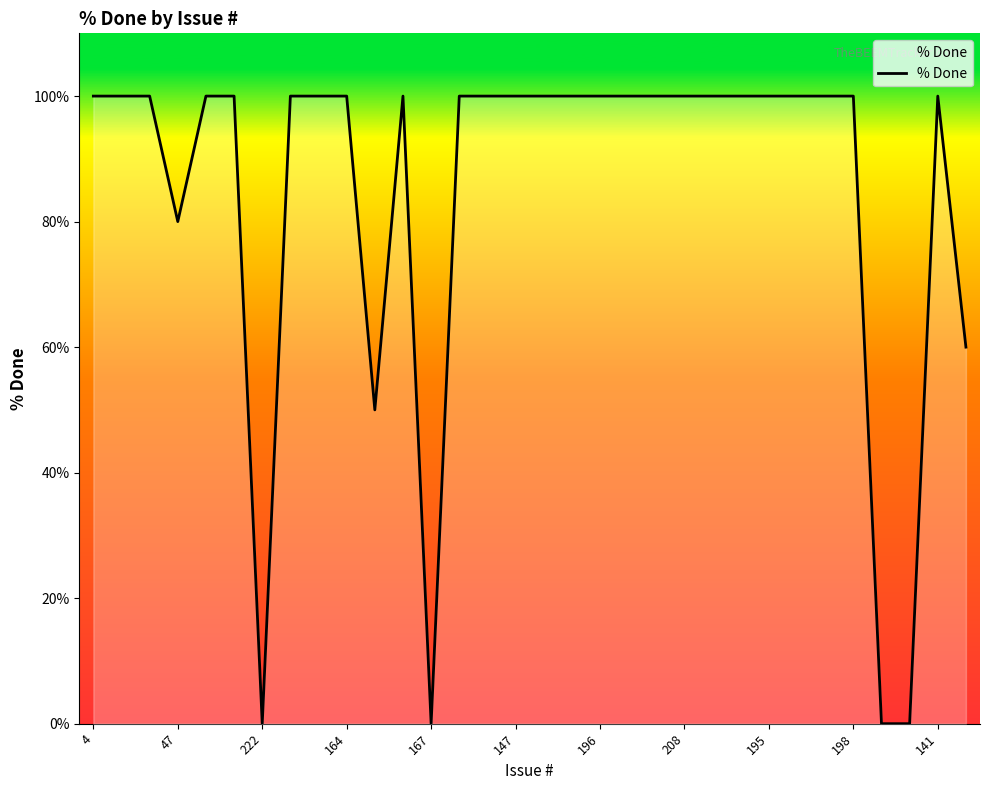

What is the greatest value displayed?

100